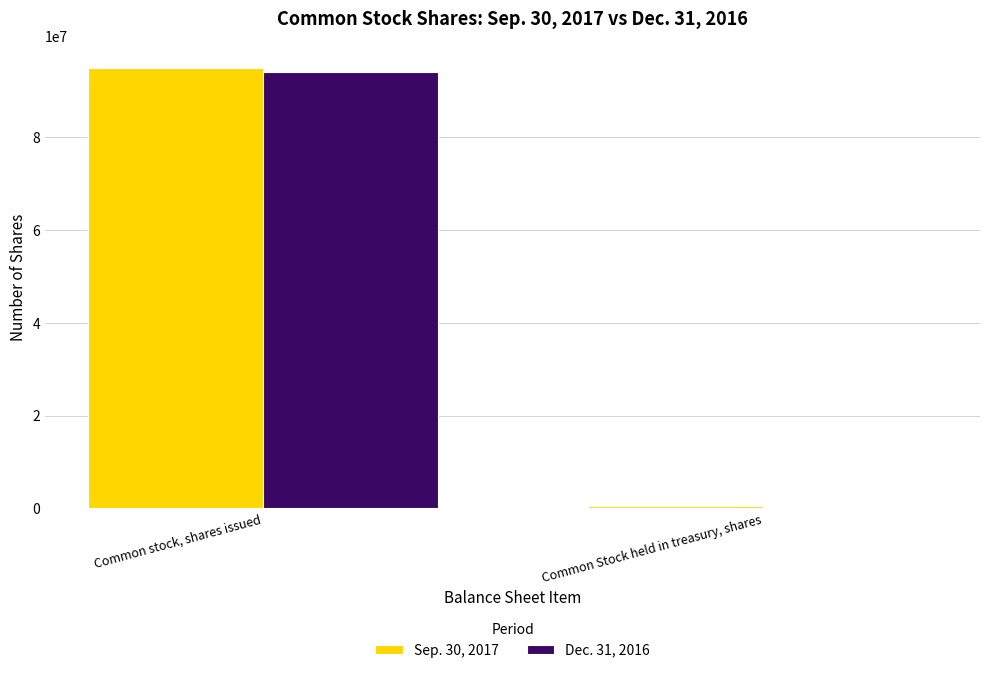

What are all the series names shown in the legend?

Sep. 30, 2017, Dec. 31, 2016